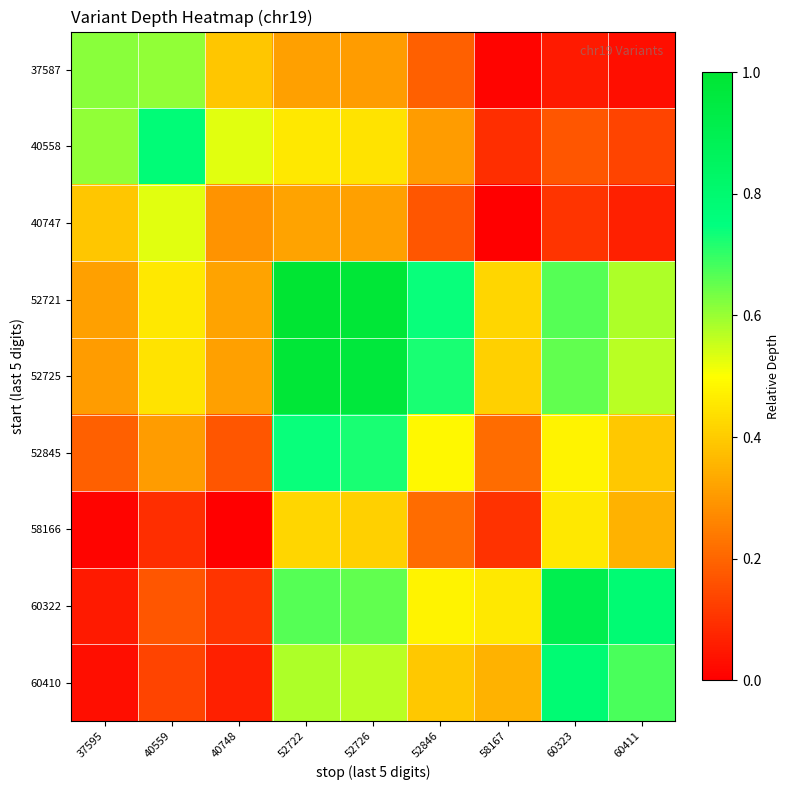

Which series changed the most between 60323 and 60411?

60322